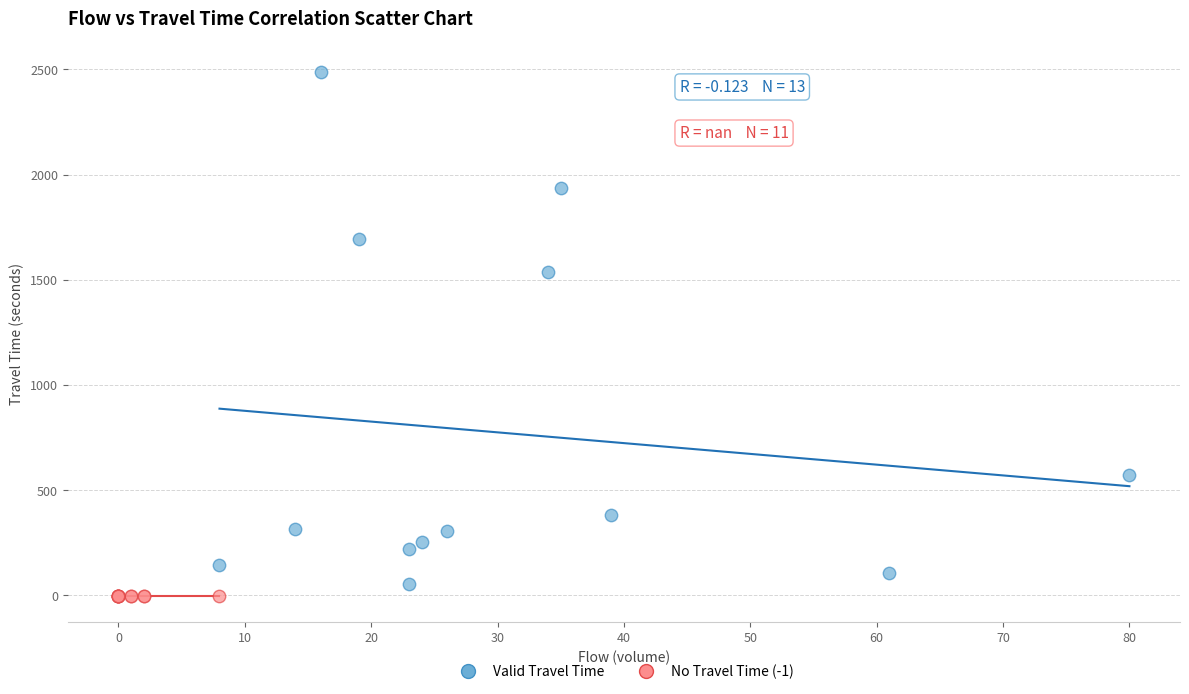

Which series contains the highest Y value?

Valid Travel Time